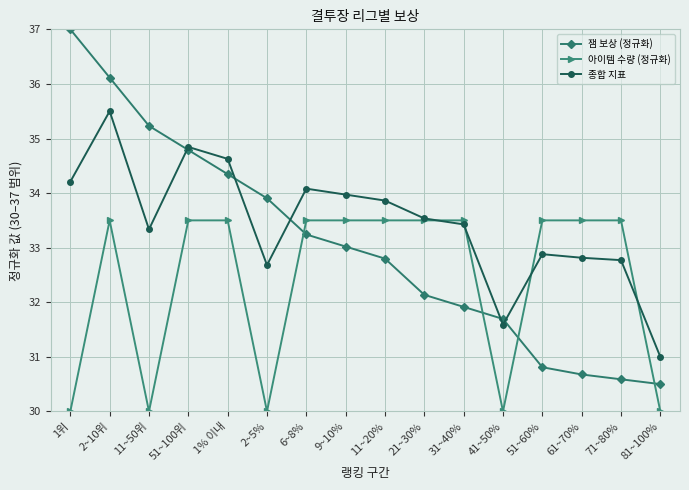

True or false: 아이템 수량 (정규화) and 잼 보상 (정규화) cross at least once.

True